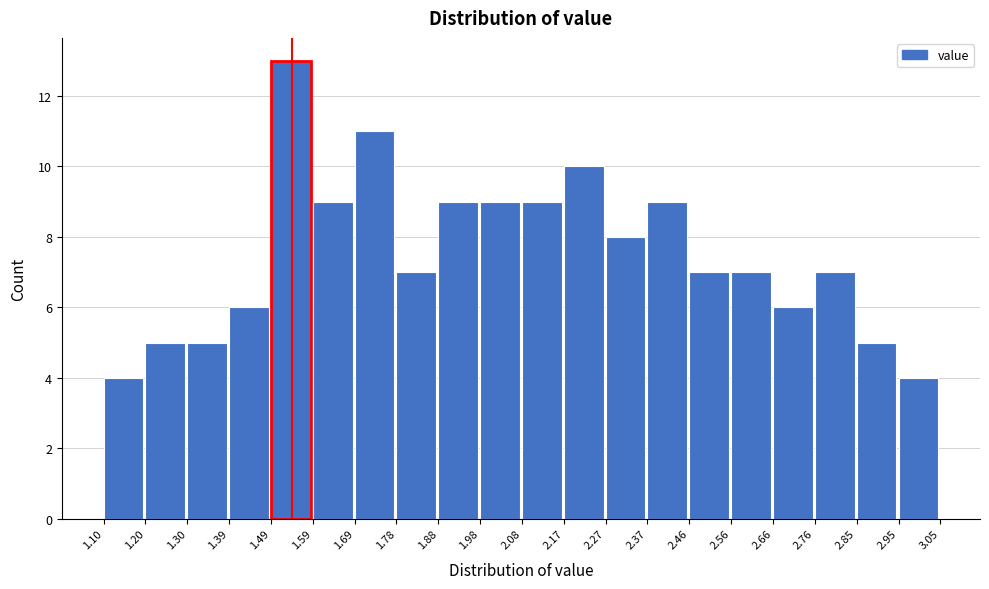

What is the height of the bar covering 1.98 to 2.08 on the x-axis? The values are not printed on the chart, so give them approximately, as read against the axis.

9